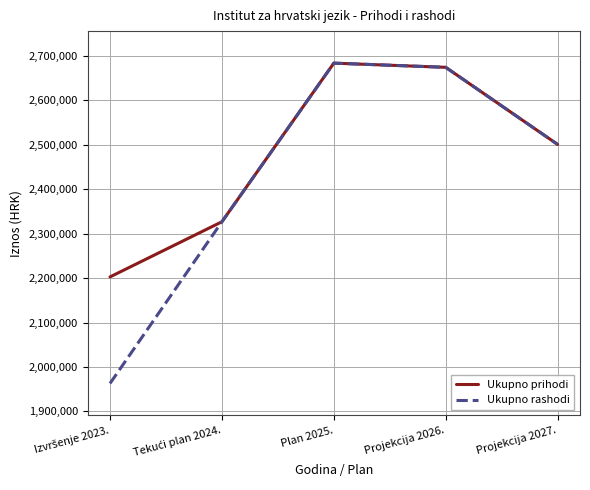

What is the maximum value shown in the chart?

2683263